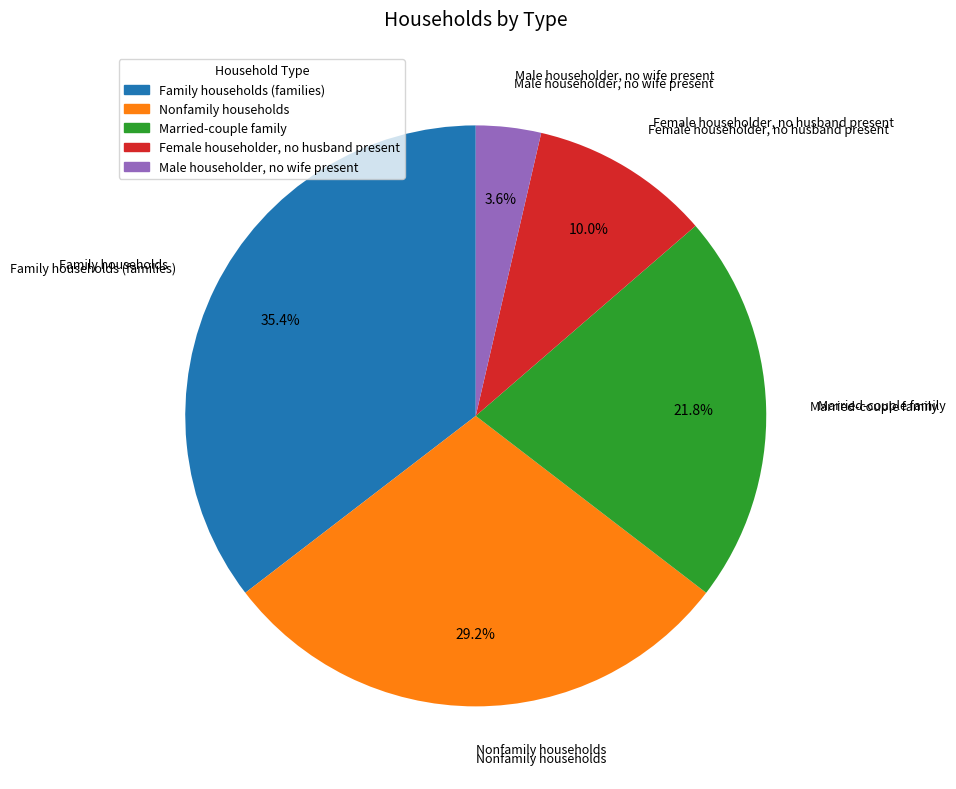

Is it true that Family households (families) is 35% of the pie?

True